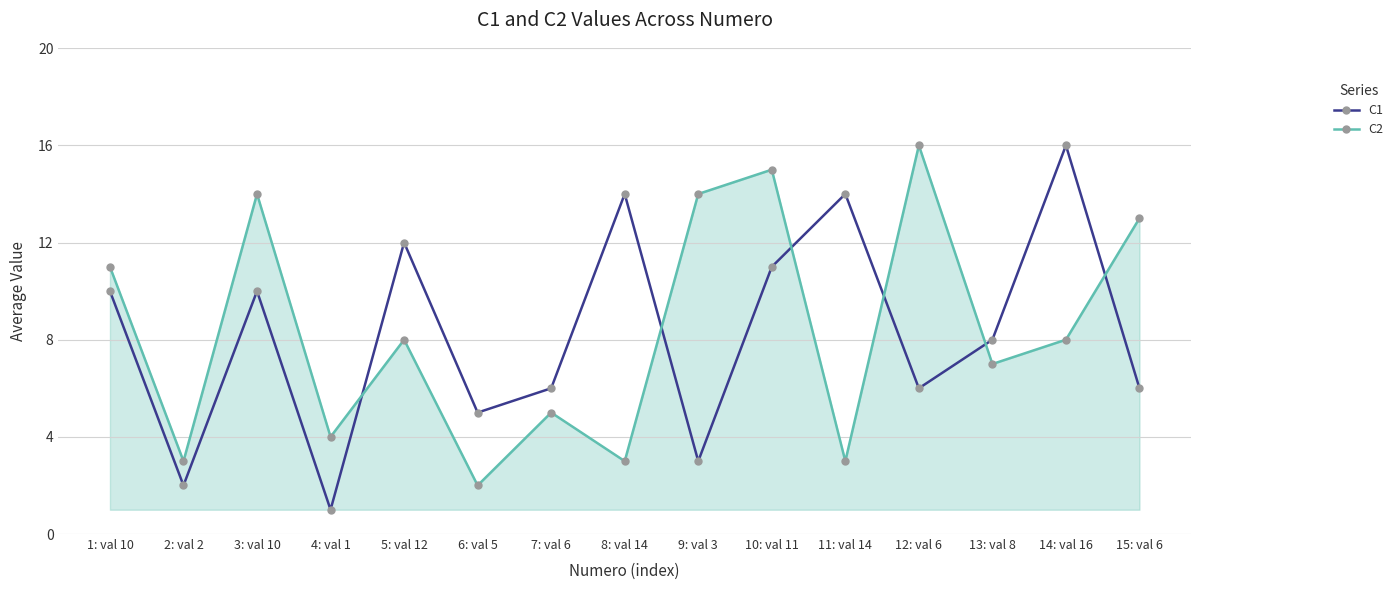

True or false: C1 has a value of 6 at 12: val 6.

True